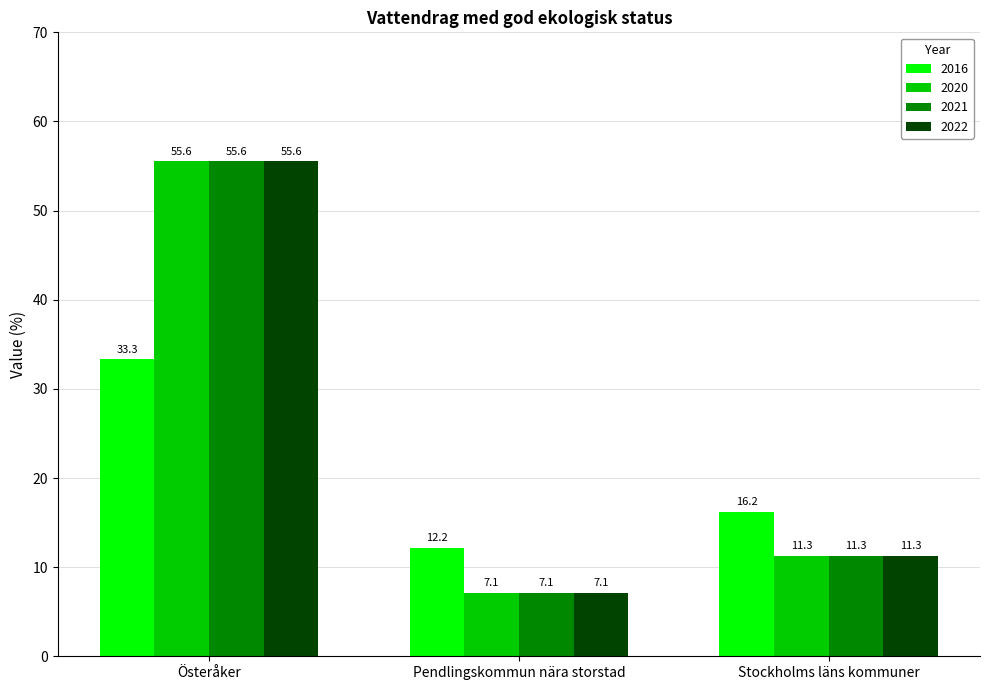

How many values in the 2020 series are below 11?

1